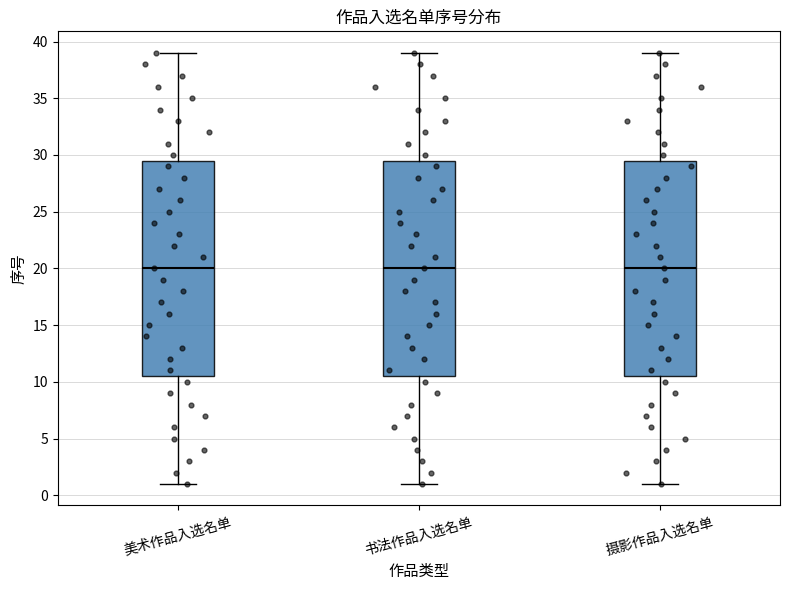

Reading left to right, transcribe this box plot: for each box, give where its median line is, the range the box spans, and where its two whiskers end, as read against the y-axis. The values are not printed on the chart, so give them approximately, as read against the axis.

美术作品入选名单: median 20.0, box 10.5 to 29.5, whiskers 1.0 to 39.0
书法作品入选名单: median 20.0, box 10.5 to 29.5, whiskers 1.0 to 39.0
摄影作品入选名单: median 20.0, box 10.5 to 29.5, whiskers 1.0 to 39.0